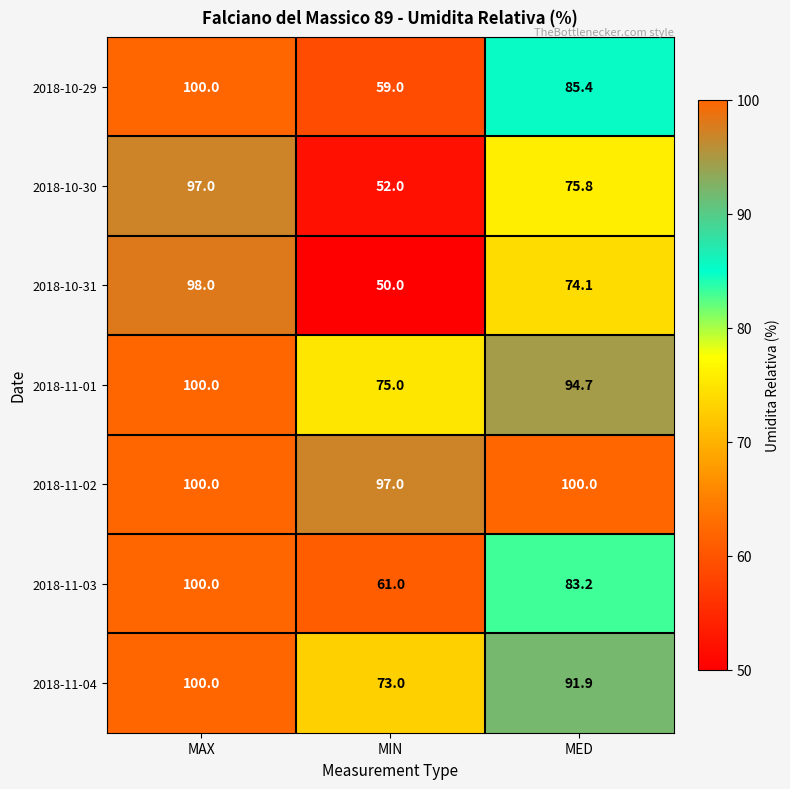

The 2018-10-30 series shows 91.0 at MIN. True or false?

False